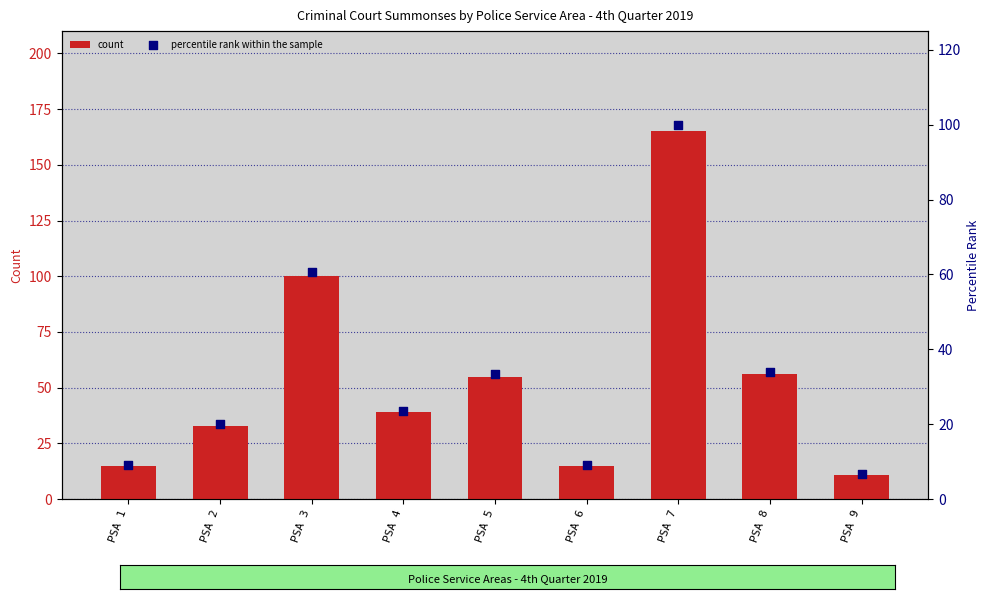

Which series contains the lowest Y value?

percentile rank within the sample